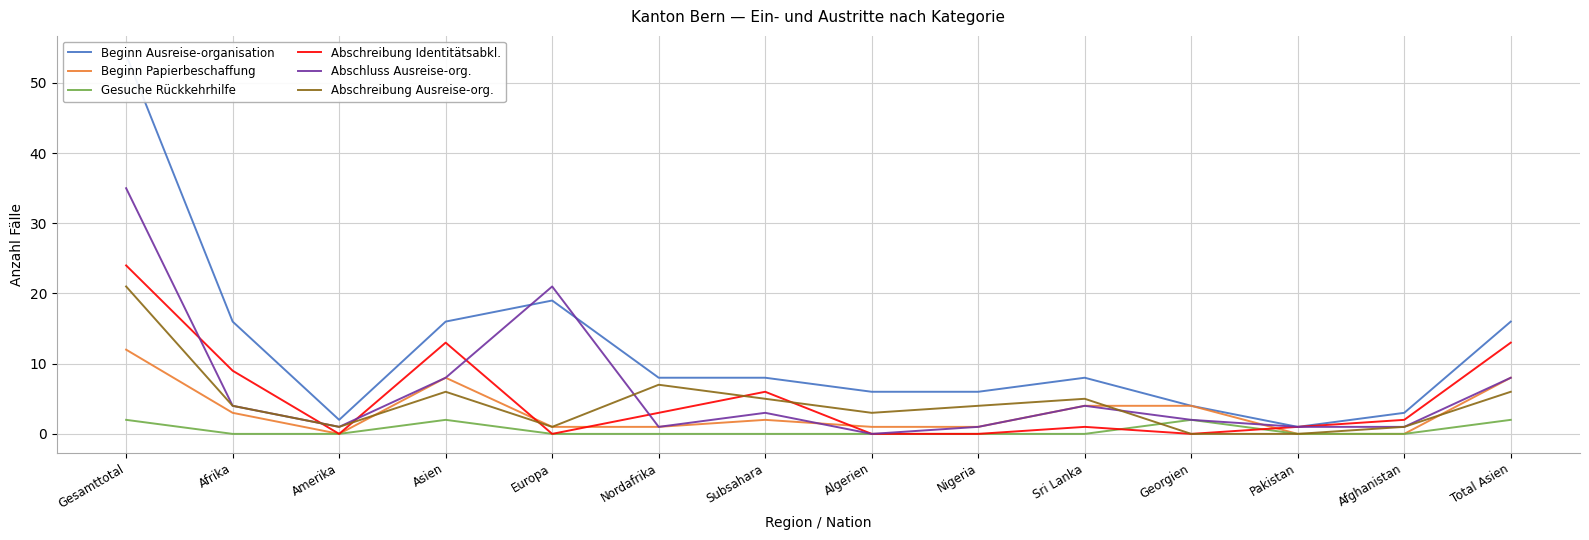

Reading left to right, what are all the values shown in this chart?

Beginn Ausreise-organisation: Gesamttotal=54	Afrika=16	Amerika=2	Asien=16	Europa=19	Nordafrika=8	Subsahara=8	Algerien=6	Nigeria=6	Sri Lanka=8	Georgien=4	Pakistan=1	Afghanistan=3	Total Asien=16
Beginn Papierbeschaffung: Gesamttotal=12	Afrika=3	Amerika=0	Asien=8	Europa=1	Nordafrika=1	Subsahara=2	Algerien=1	Nigeria=1	Sri Lanka=4	Georgien=4	Pakistan=0	Afghanistan=0	Total Asien=8
Gesuche Rückkehrhilfe: Gesamttotal=2	Afrika=0	Amerika=0	Asien=2	Europa=0	Nordafrika=0	Subsahara=0	Algerien=0	Nigeria=0	Sri Lanka=0	Georgien=2	Pakistan=0	Afghanistan=0	Total Asien=2
Abschreibung Identitätsabkl.: Gesamttotal=24	Afrika=9	Amerika=0	Asien=13	Europa=0	Nordafrika=3	Subsahara=6	Algerien=0	Nigeria=0	Sri Lanka=1	Georgien=0	Pakistan=1	Afghanistan=2	Total Asien=13
Abschluss Ausreise-org.: Gesamttotal=35	Afrika=4	Amerika=1	Asien=8	Europa=21	Nordafrika=1	Subsahara=3	Algerien=0	Nigeria=1	Sri Lanka=4	Georgien=2	Pakistan=1	Afghanistan=1	Total Asien=8
Abschreibung Ausreise-org.: Gesamttotal=21	Afrika=4	Amerika=1	Asien=6	Europa=1	Nordafrika=7	Subsahara=5	Algerien=3	Nigeria=4	Sri Lanka=5	Georgien=0	Pakistan=0	Afghanistan=1	Total Asien=6